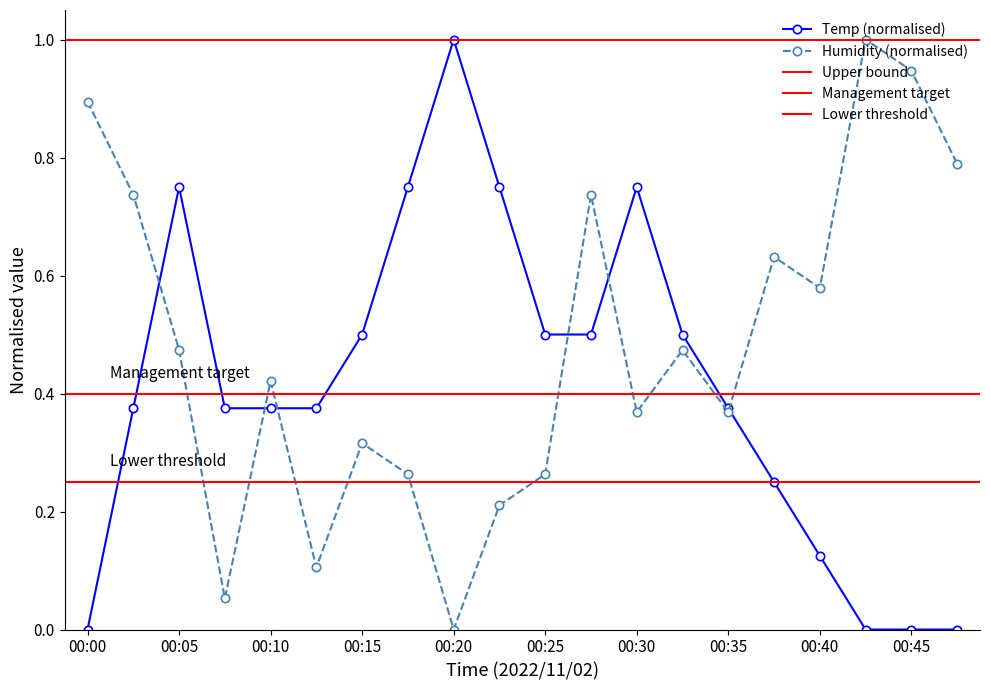

True or false: Humidity and Temp cross at least once.

True